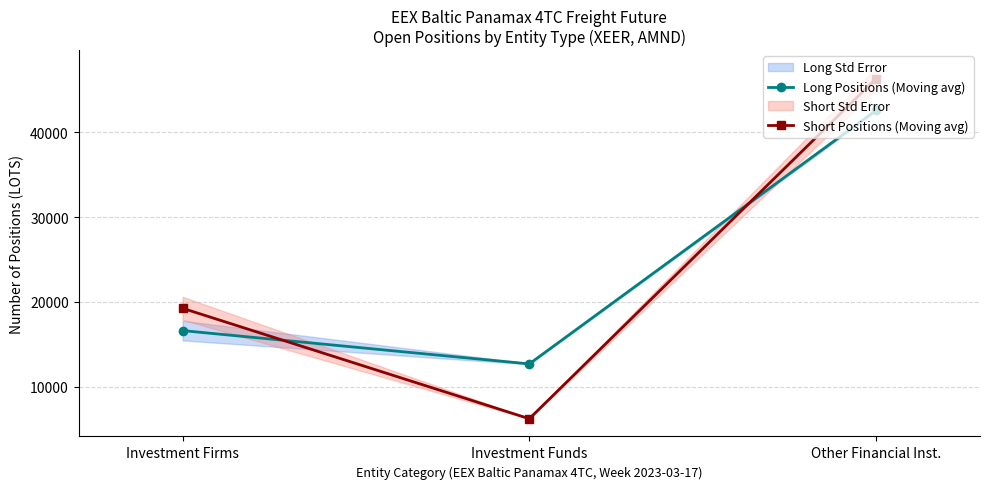

Where does the Long Positions (Moving avg) series first go above 16627?

Investment Firms